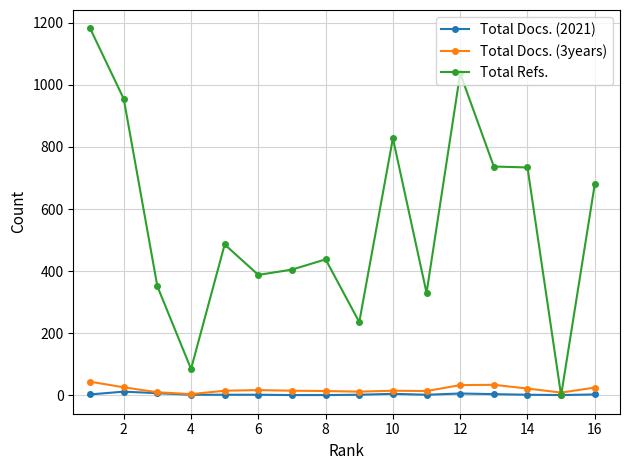

Which series has the largest total across all categories?

Total Refs.